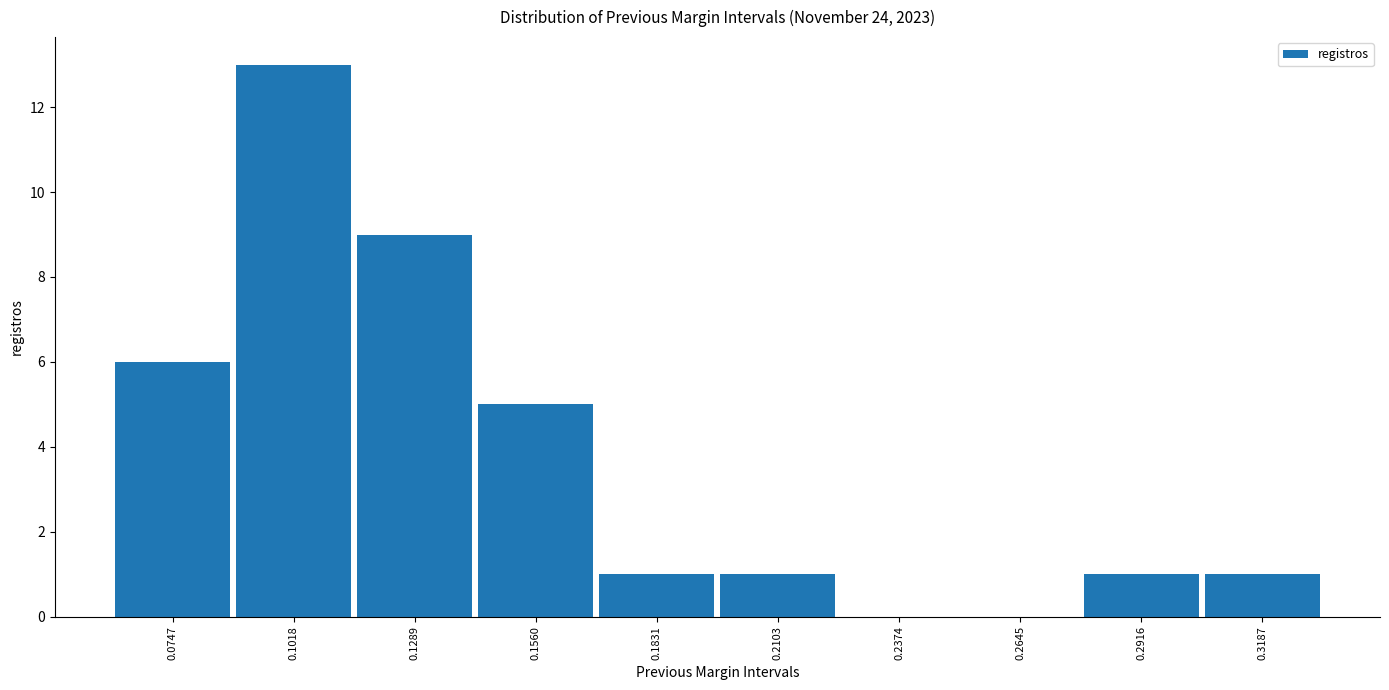

Reading left to right, transcribe this chart: for each bar, give the range it covers on the x-axis and its height. Neither the bar edges nor the heights are printed on the chart, so give them approximately, as read against the axes.

0.060 to 0.090: 6
0.090 to 0.115: 13
0.115 to 0.140: 9
0.140 to 0.170: 5
0.170 to 0.195: 1
0.195 to 0.225: 1
0.225 to 0.250: 0
0.250 to 0.280: 0
0.280 to 0.305: 1
0.305 to 0.330: 1